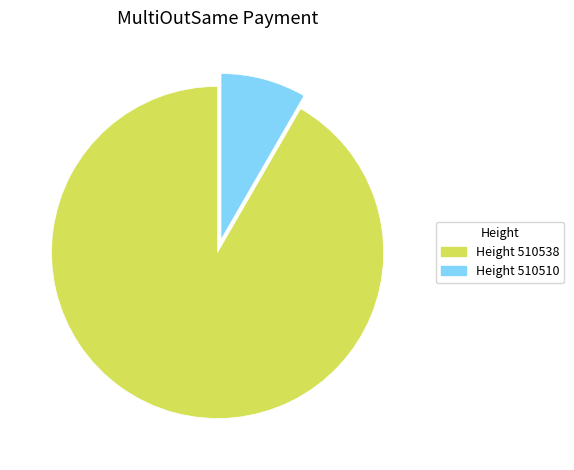

Does any single category account for the majority?

Yes